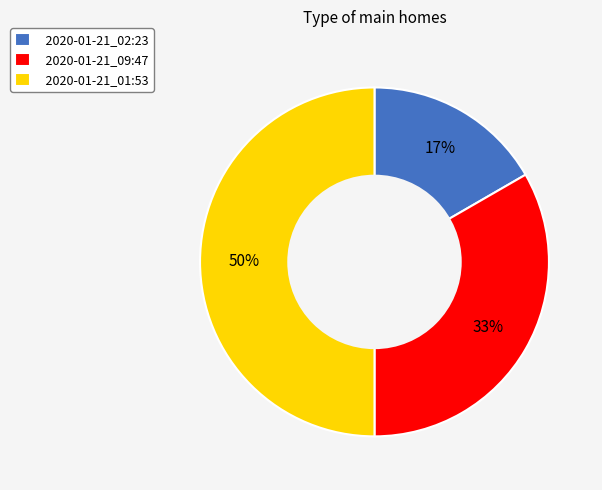

Does 2020-01-21_02:23 account for over 50% of the chart?

No